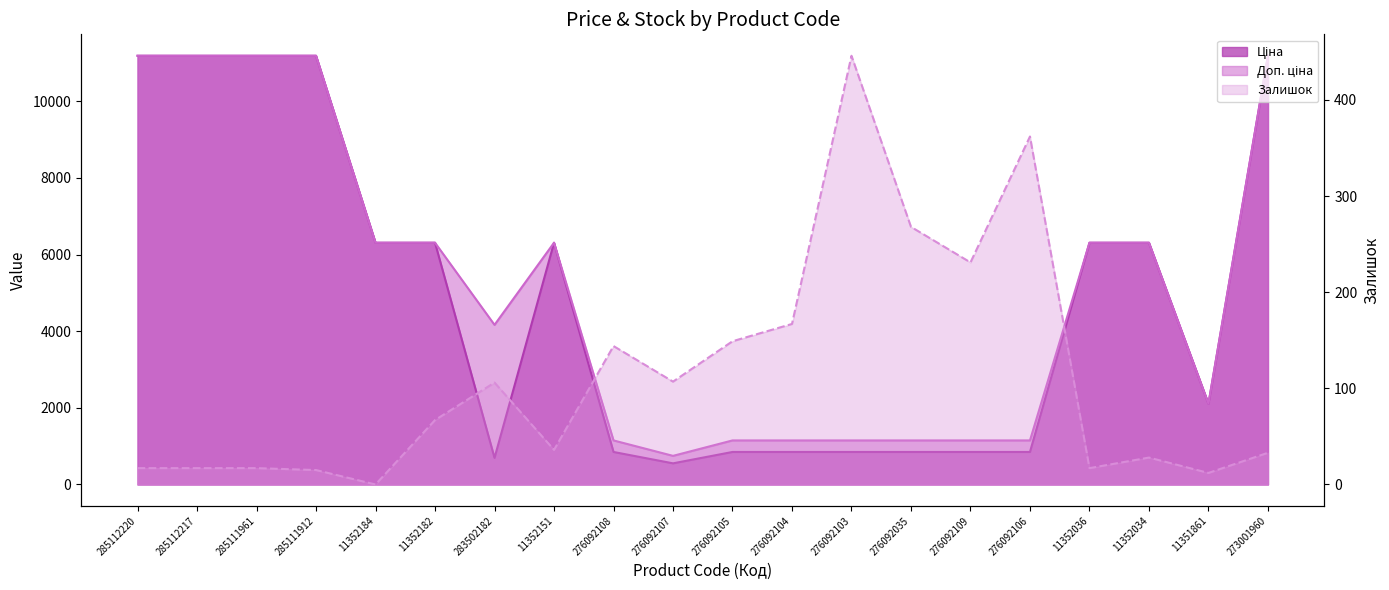

At which category is the sum across all series the highest?

273001960